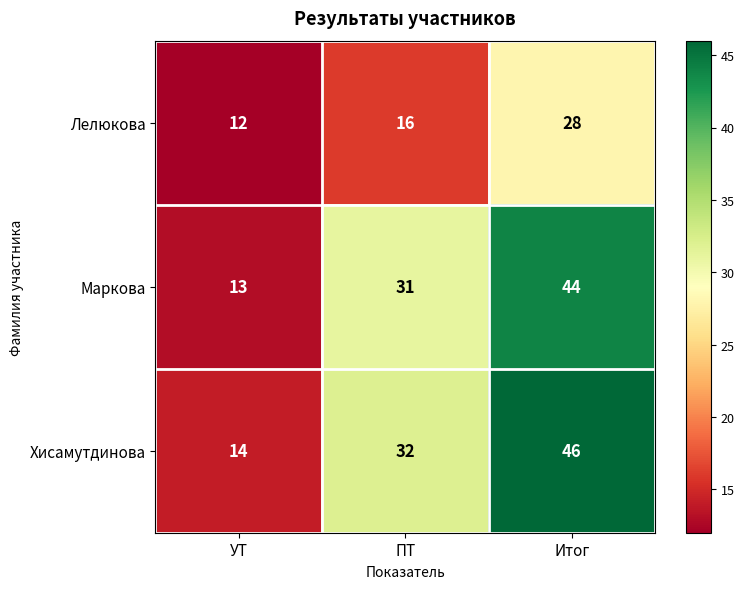

Reading left to right, transcribe all the data shown in this chart.

Лелюкова: УТ=12	ПТ=16	Итог=28
Маркова: УТ=13	ПТ=31	Итог=44
Хисамутдинова: УТ=14	ПТ=32	Итог=46